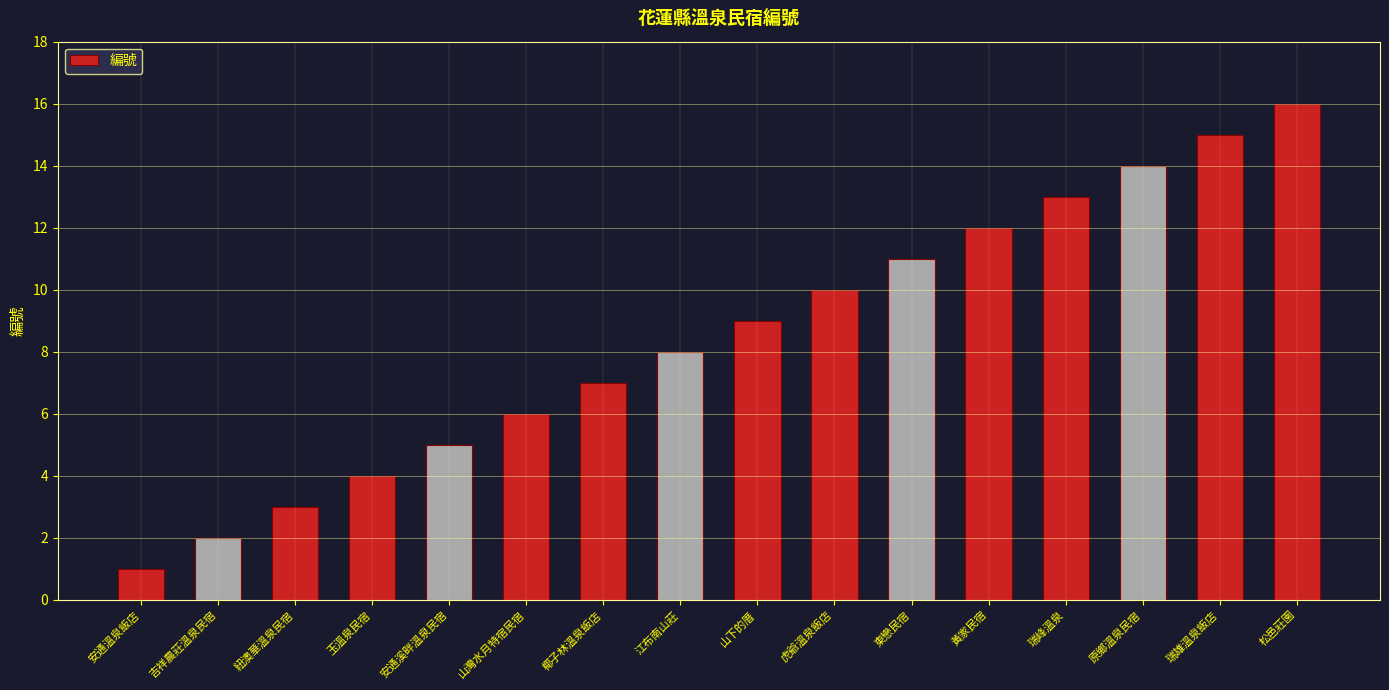

What is the change in value from 椰子林溫泉飯店 to 東戀民宿?

+4